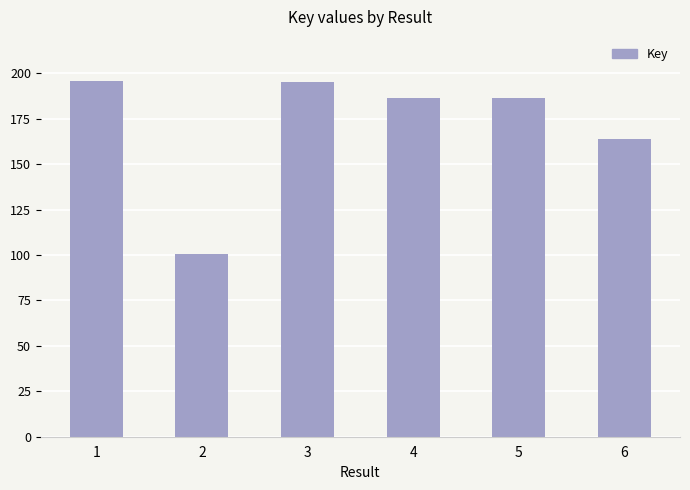

Are the bars horizontal?

No